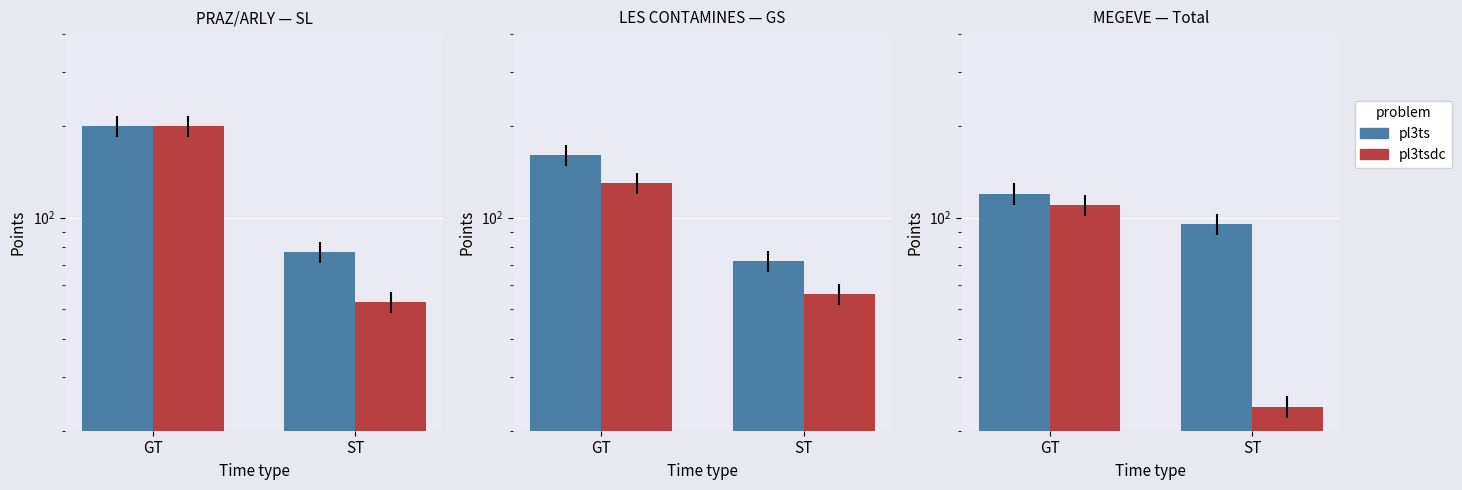

Between GT and ST, which series saw the biggest shift?

pl3tsdc